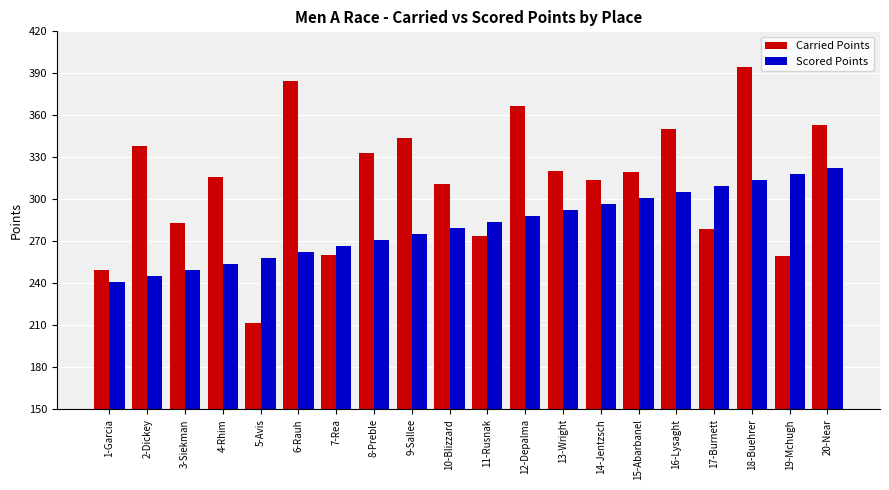

List the series in order of their peak value, lowest first.

Scored Points, Carried Points